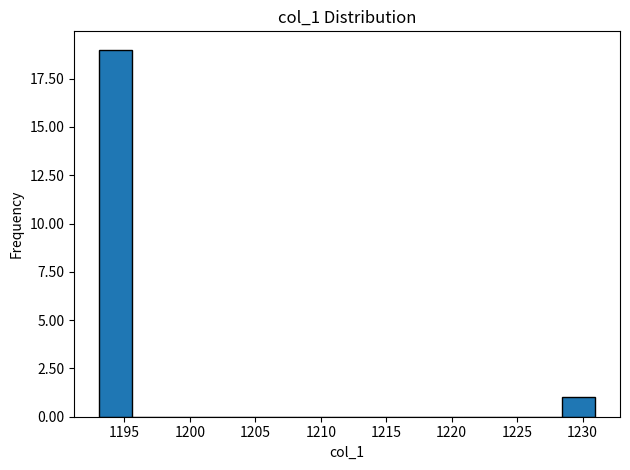

Reading left to right, list every bar in this chart as the range it spans on the x-axis followed by its height. Neither the bar edges nor the heights are printed on the chart, so give them approximately, as read against the axes.

1193.0 to 1195.5: 19
1195.5 to 1198.0: 0
1198.0 to 1200.5: 0
1200.5 to 1203.0: 0
1203.0 to 1205.5: 0
1205.5 to 1208.0: 0
1208.0 to 1210.5: 0
1210.5 to 1213.5: 0
1213.5 to 1216.0: 0
1216.0 to 1218.5: 0
1218.5 to 1221.0: 0
1221.0 to 1223.5: 0
1223.5 to 1226.0: 0
1226.0 to 1228.5: 0
1228.5 to 1231.0: 1